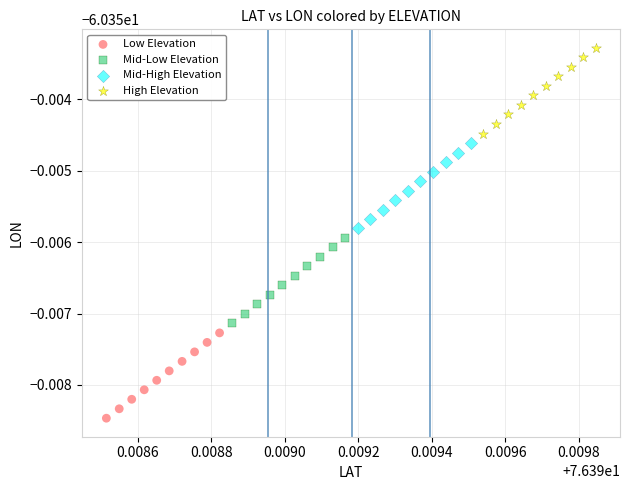

Which series contains the lowest Y value?

Low Elevation